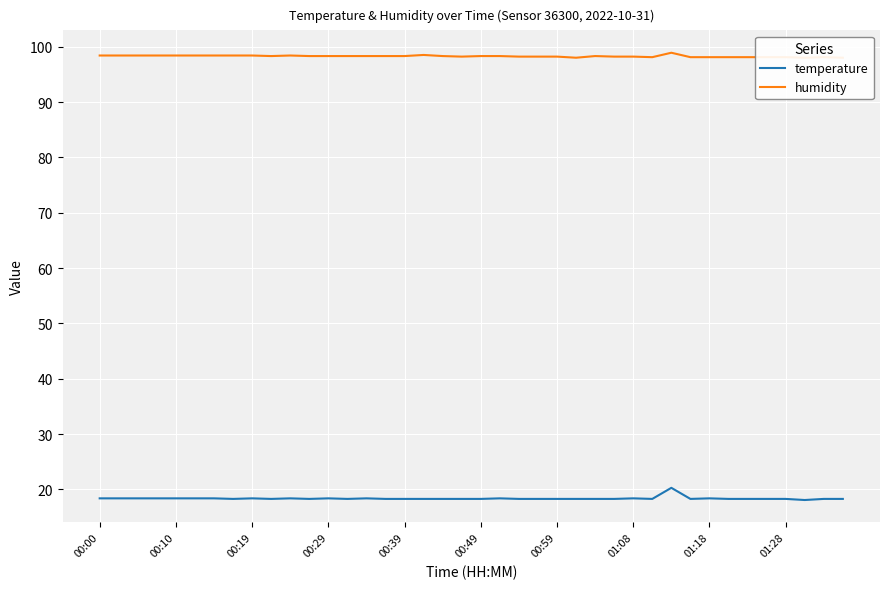

True or false: temperature has a value of 28.2 at 00:10.

False